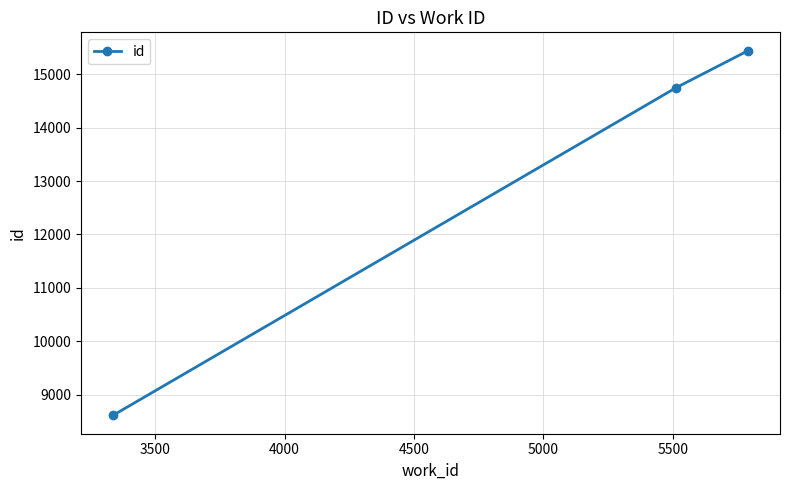

How many series are shown in this chart?

1